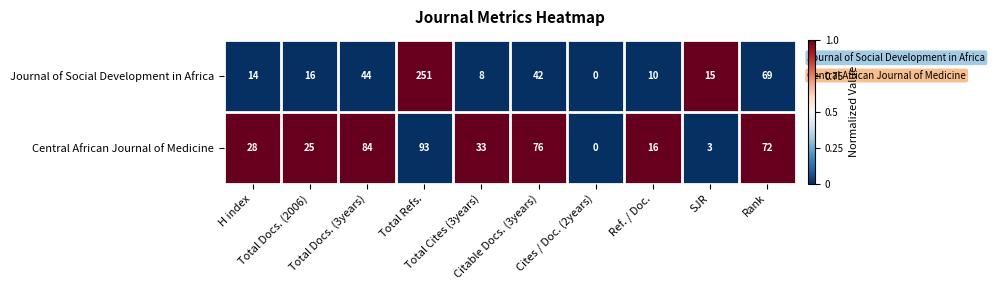

Which series has the largest total across all categories?

Journal of Social Development in Africa